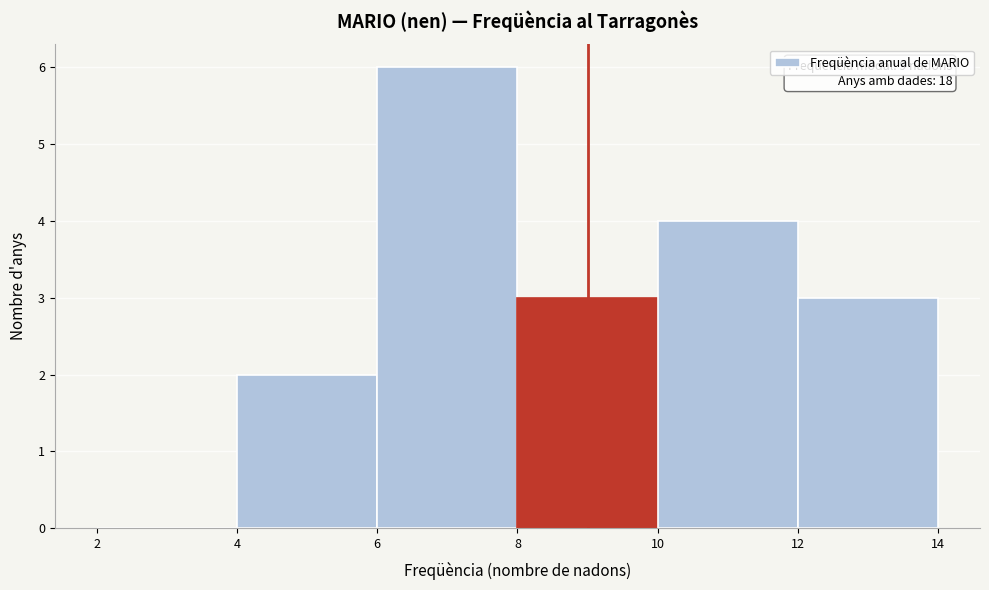

Over which range of the x-axis is the bar tallest?

6 to 8